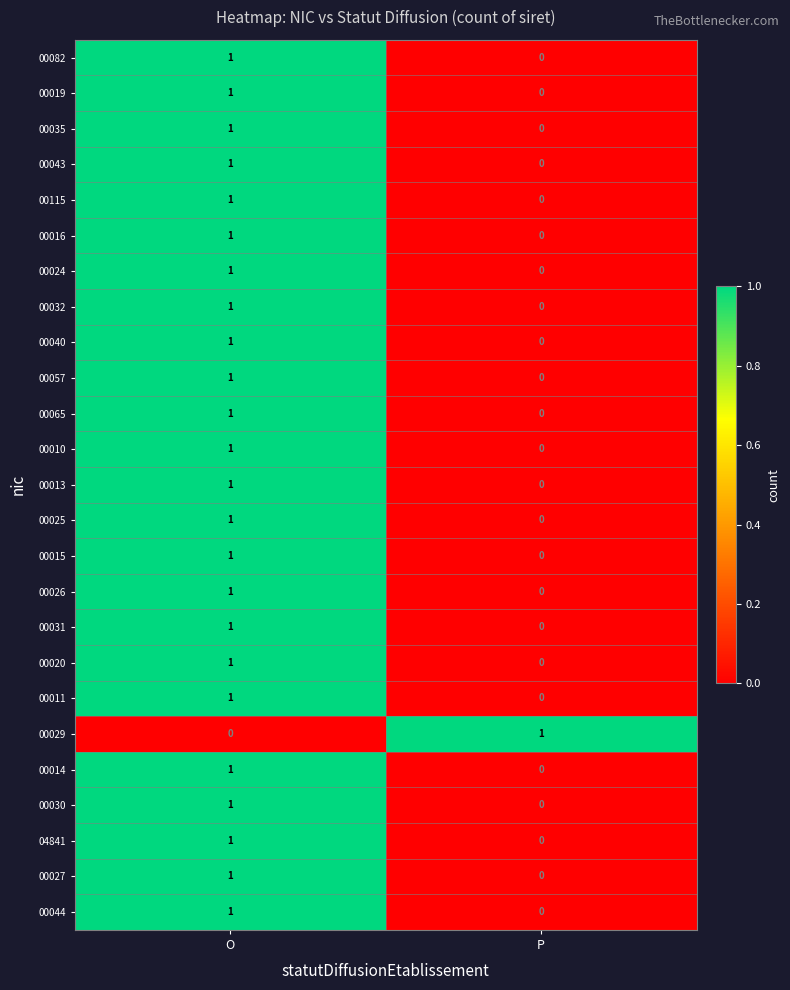

List the labels in order of 00115 value, smallest first.

P, O